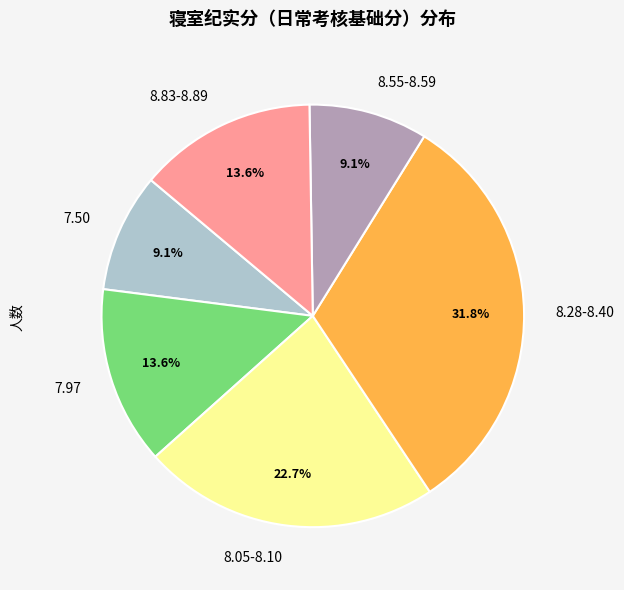

Is there a majority slice in this chart?

No